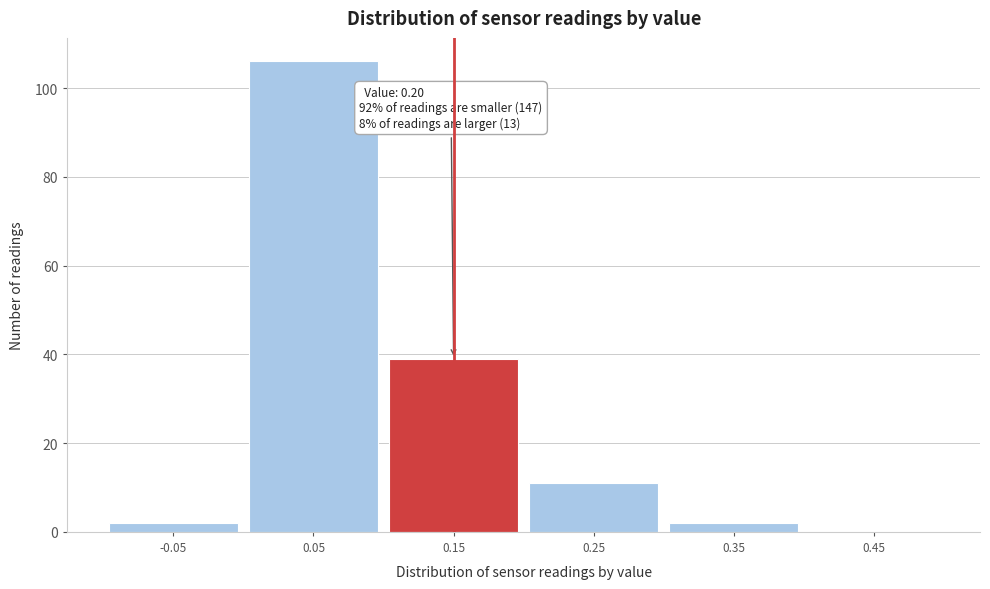

Reading left to right, what are all the values shown in this chart?

-0.05=2	0.05=106	0.15=39	0.25=11	0.35=2	0.45=0